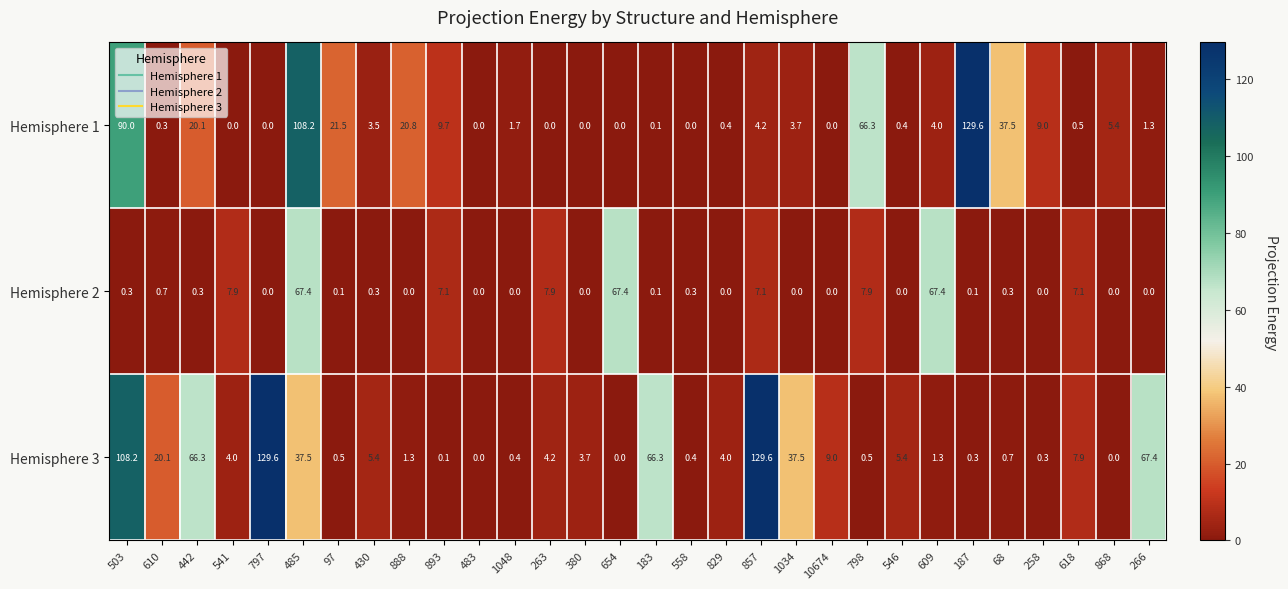

What is the sum of the Hemisphere 2 values at 68 and 893?

7.4